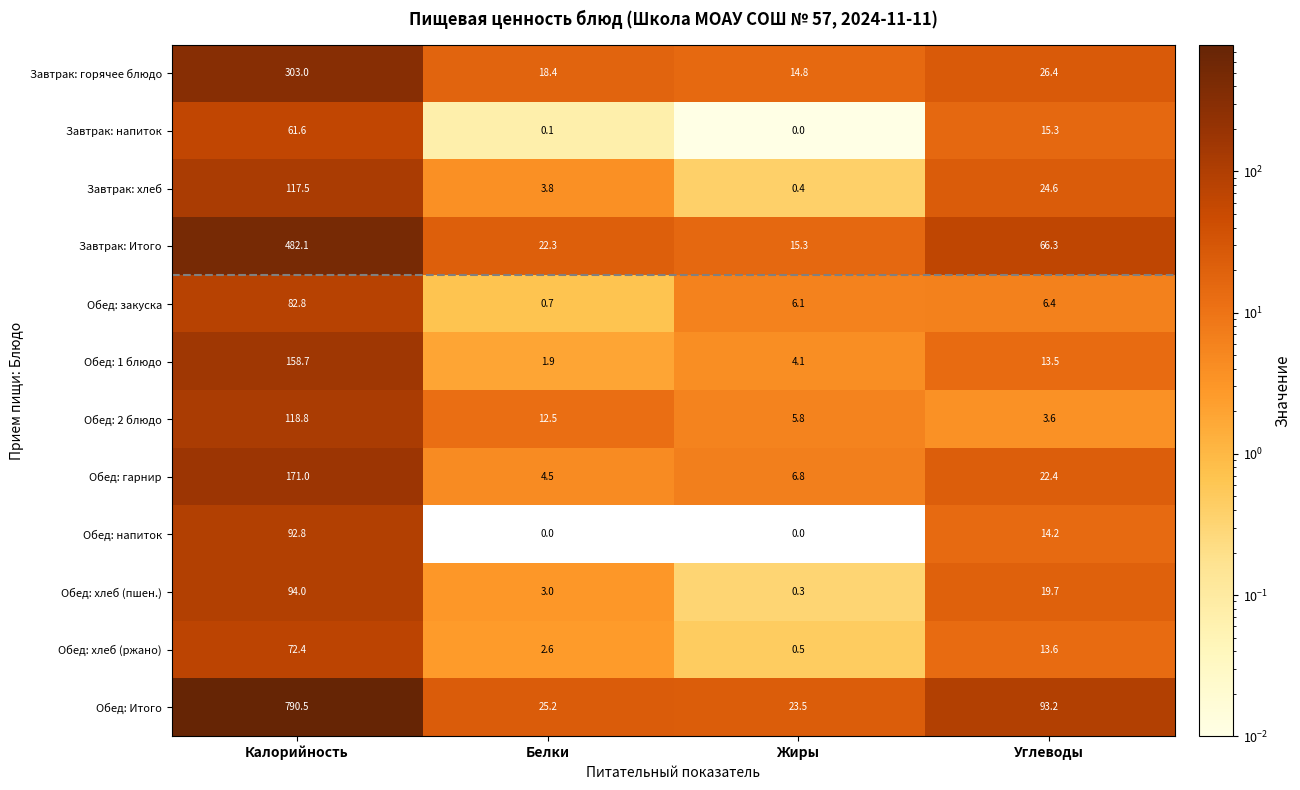

What is the sum of all Обед: напиток values?

107.0